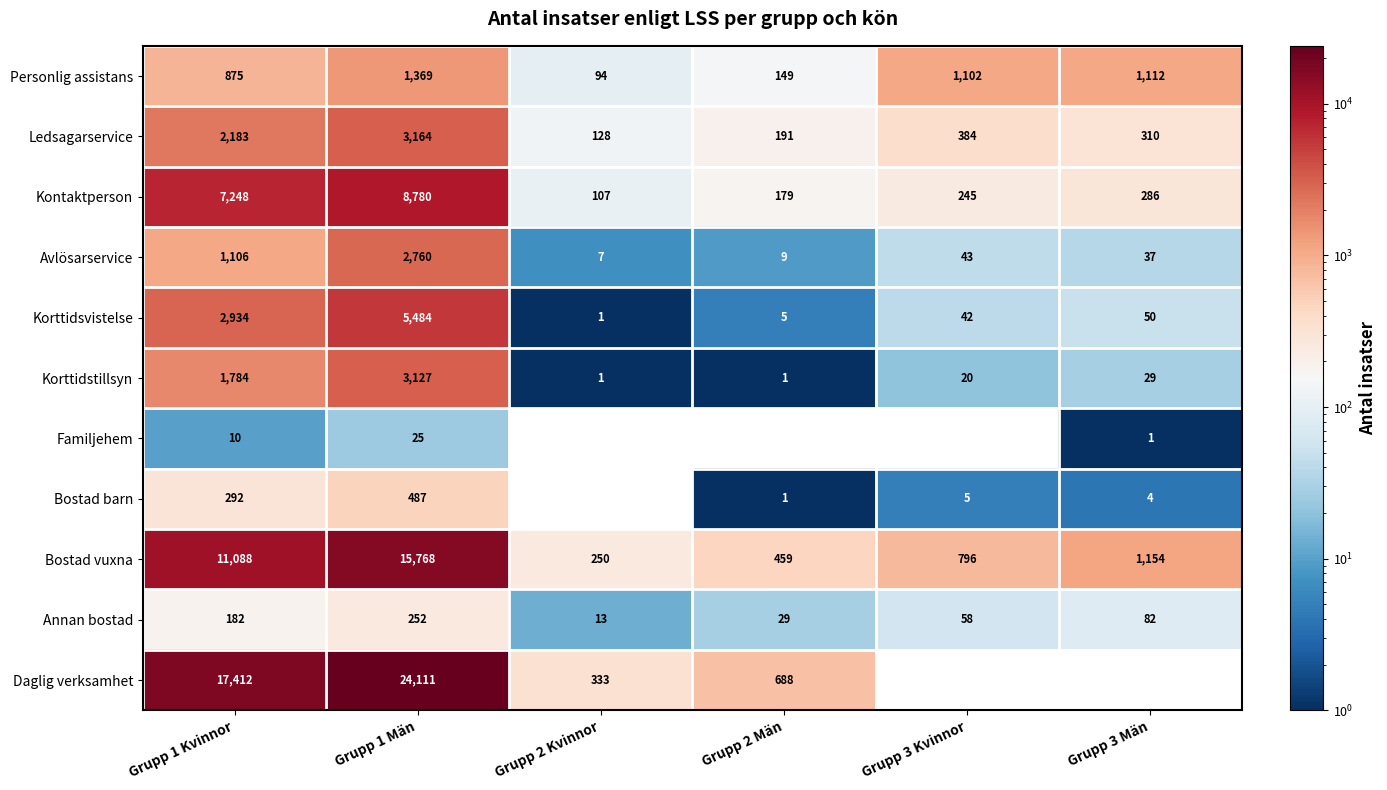

What is the maximum value shown in the chart?

24111